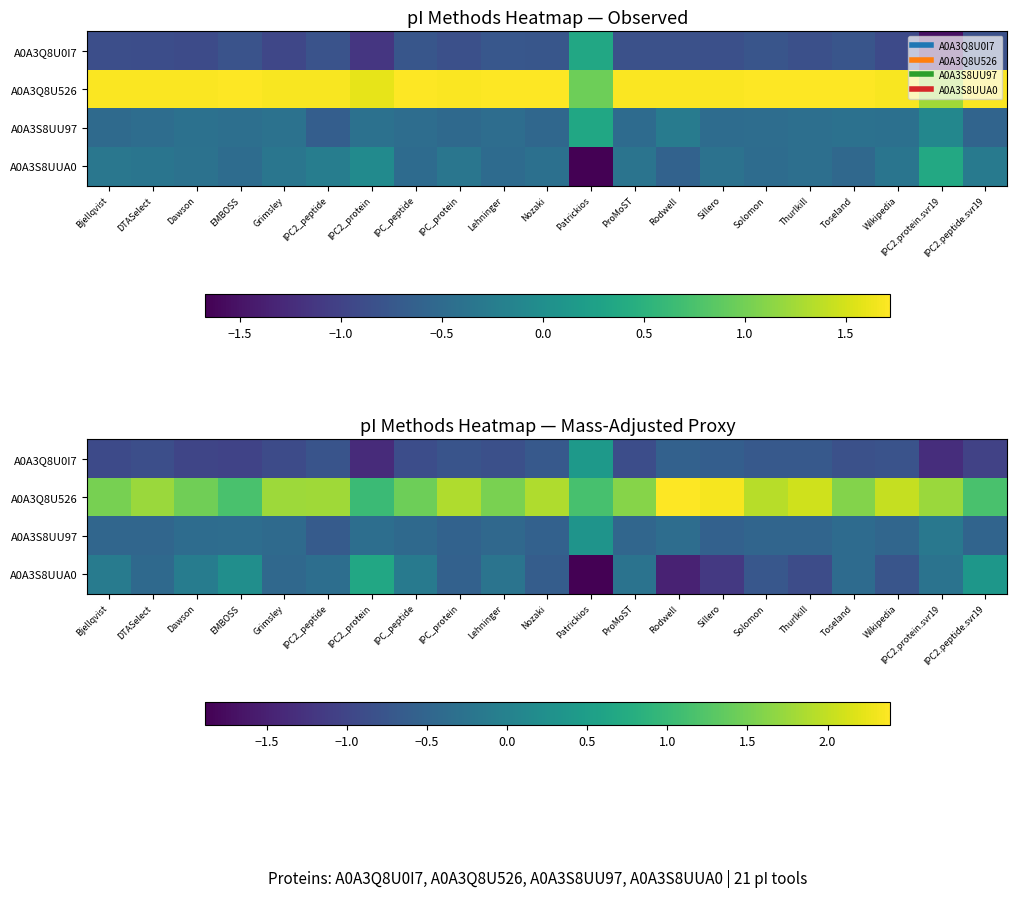

What is the difference between the maximum and second lowest values in the A0A3Q8U0I7 series?

1.7